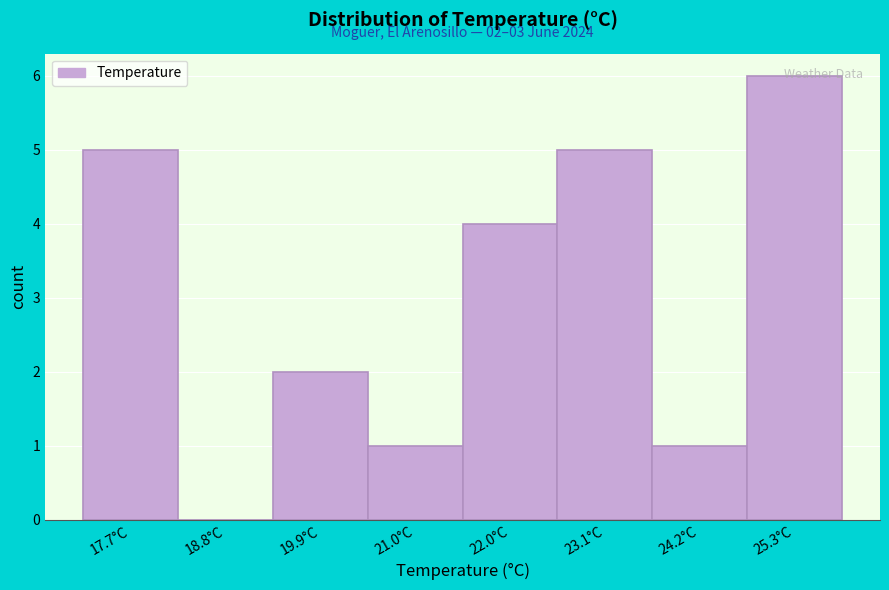

Over which range of the x-axis is the bar tallest?

24.8 to 25.8